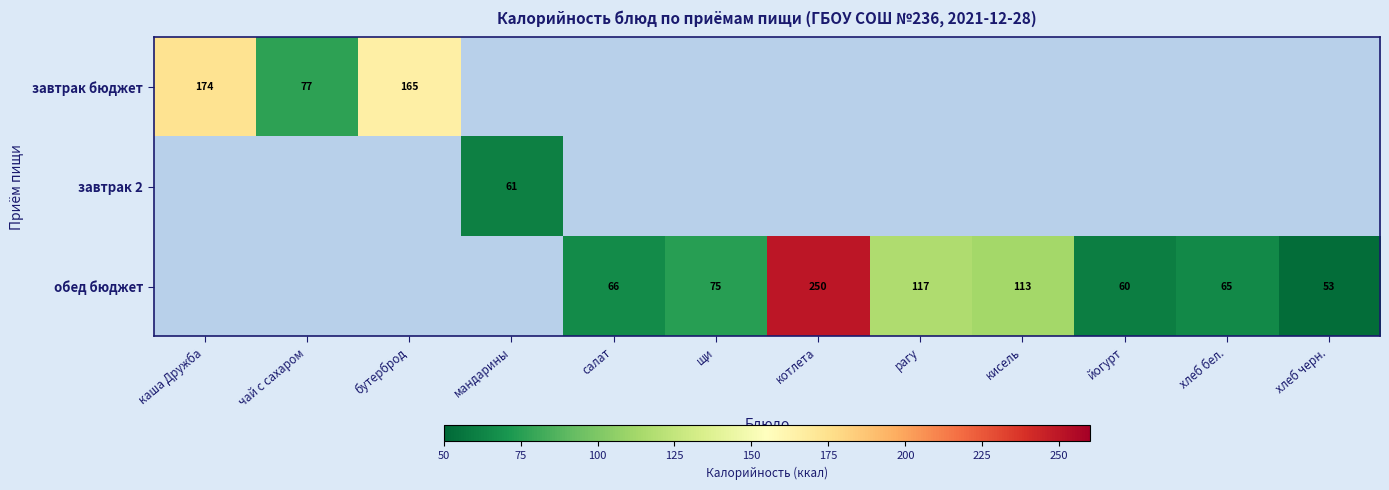

The обед бюджет series shows 48 at щи. True or false?

False